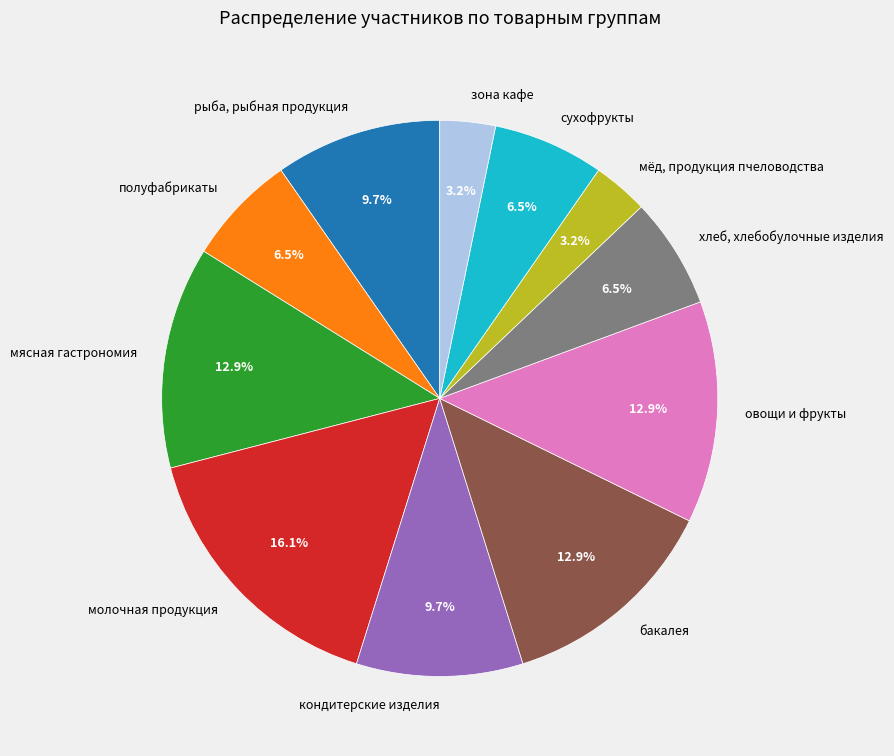

Which slice is the largest?

молочная продукция